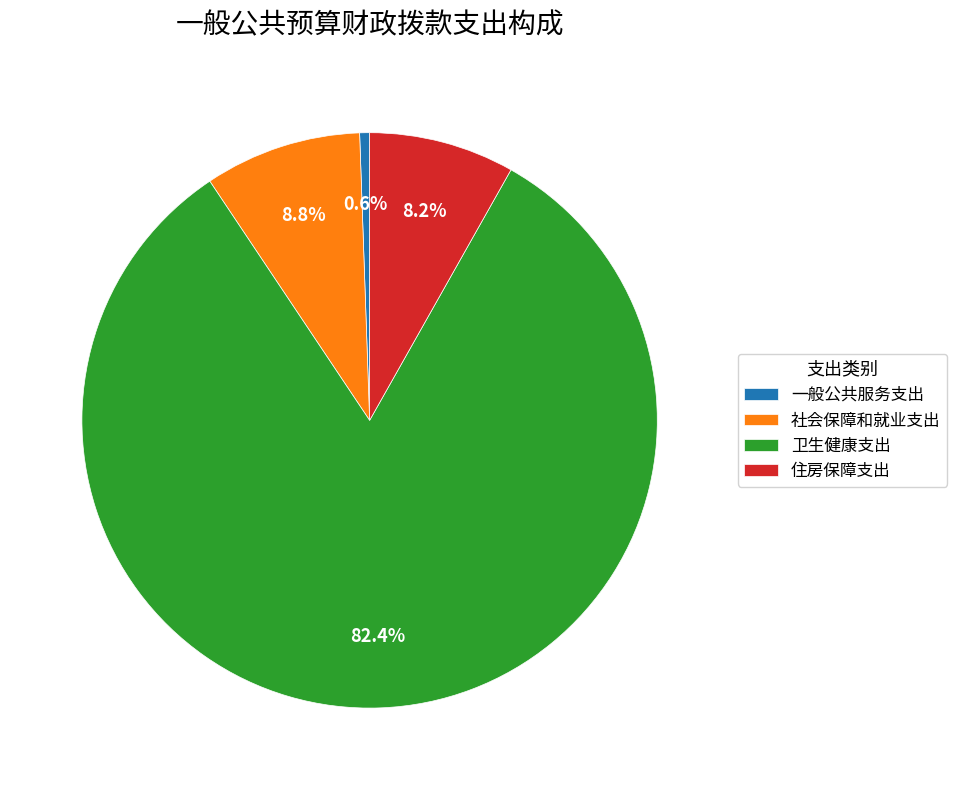

Which has a higher value, 社会保障和就业支出 or 住房保障支出?

社会保障和就业支出